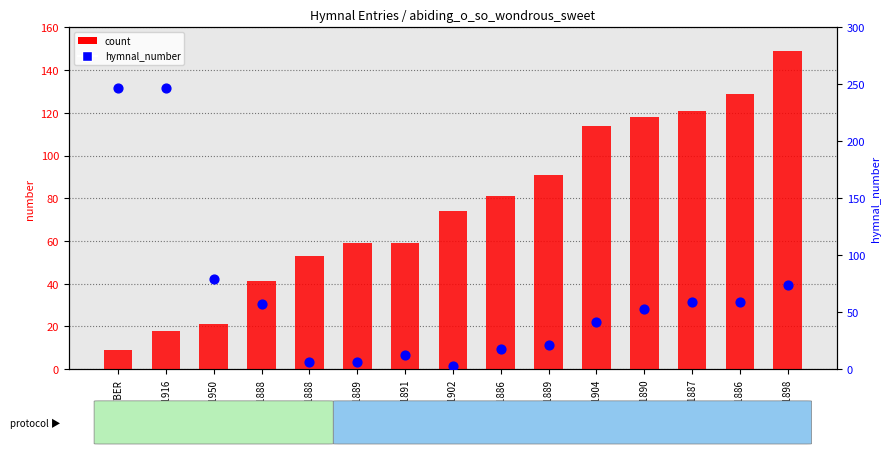

Which series reaches the maximum Y coordinate?

hymnal_number